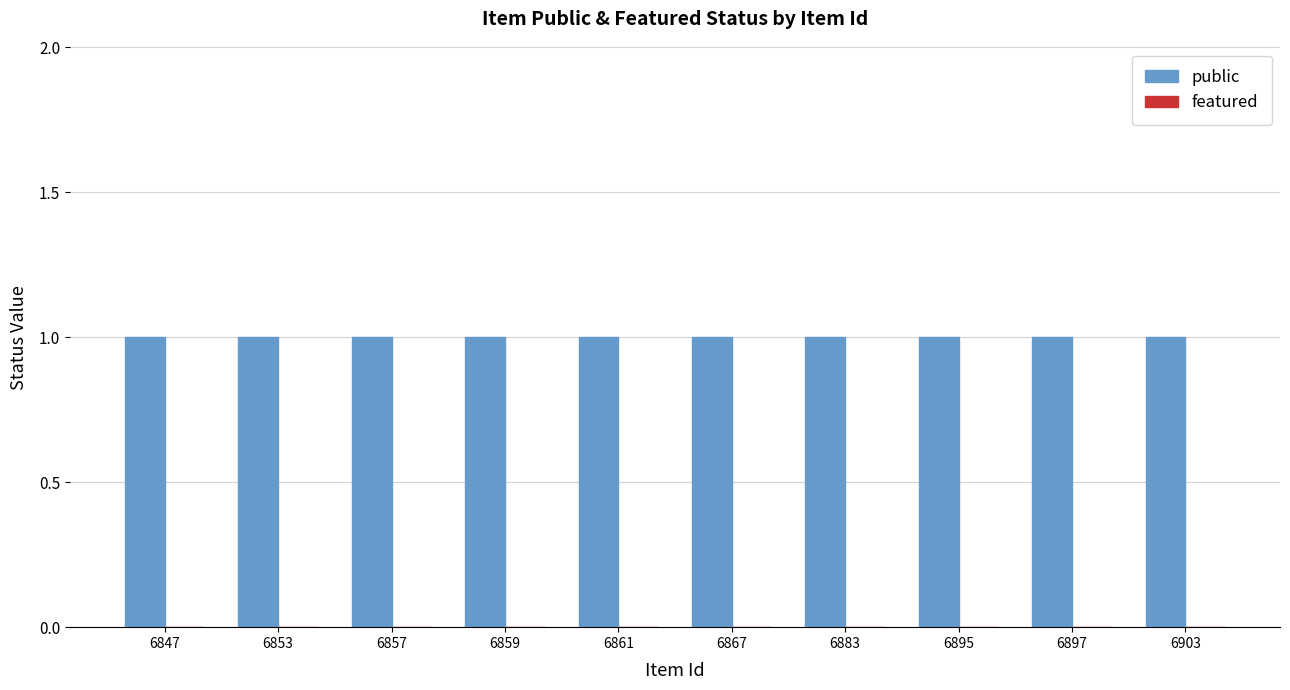

Which series has the widest spread of values?

public